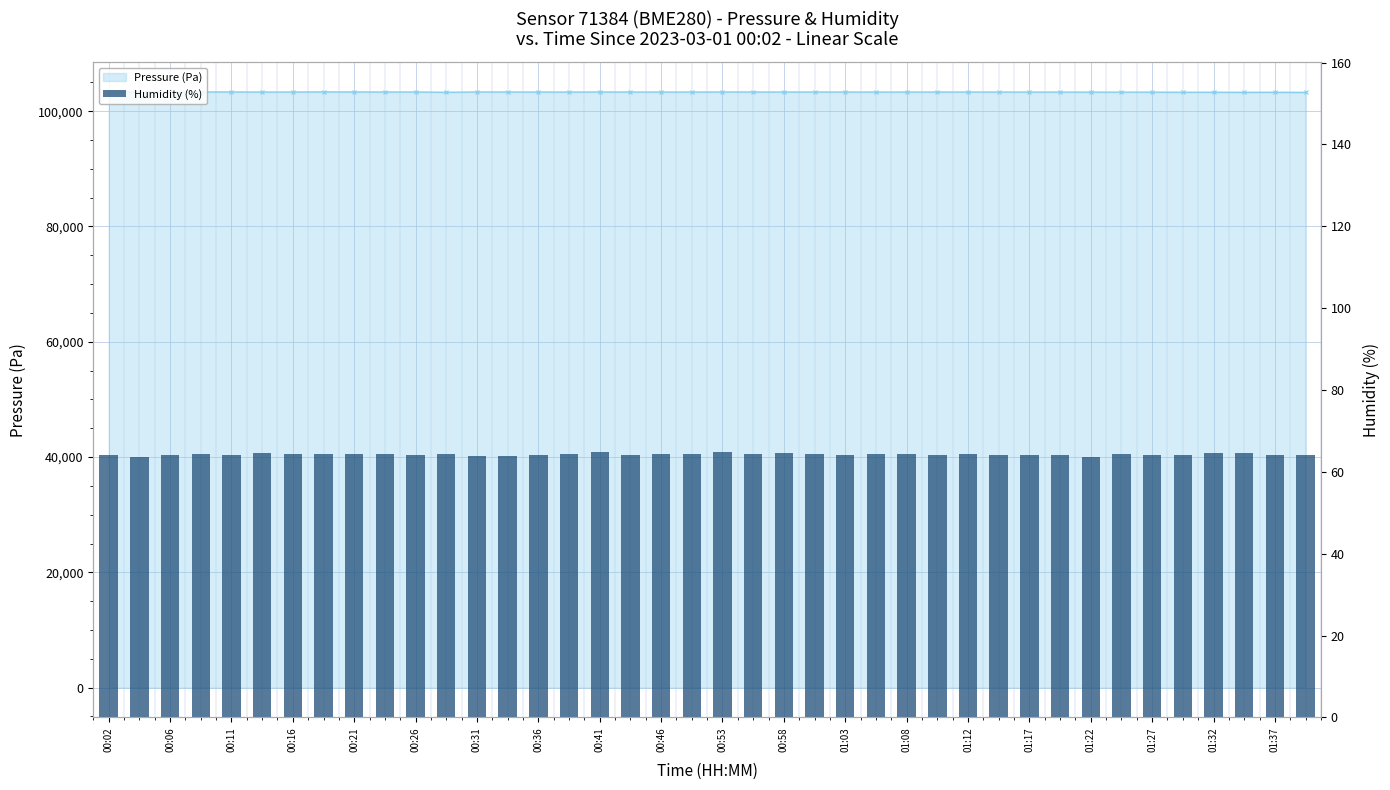

The value at 25 is 64.3. True or false?

True